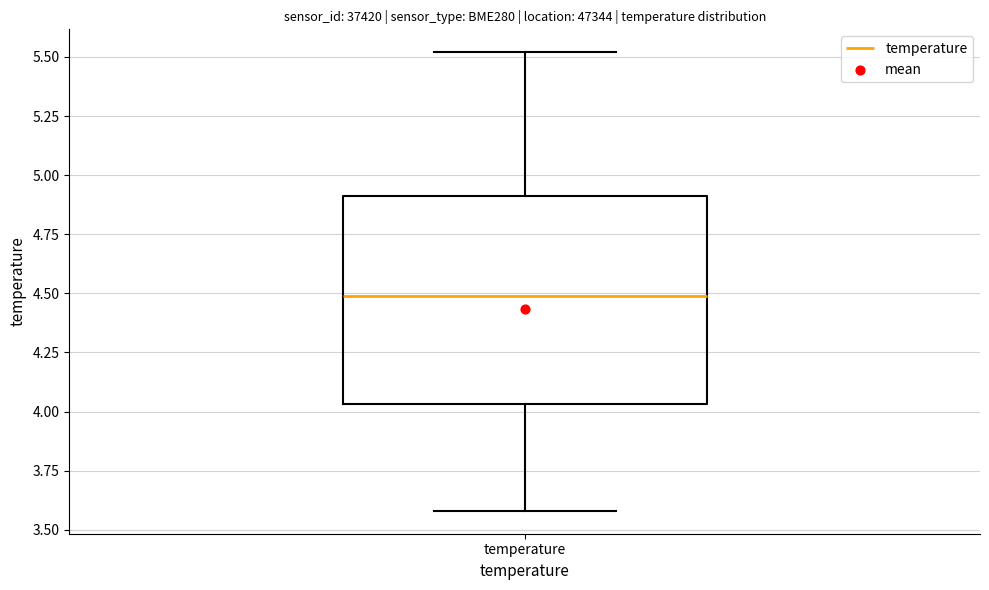

Transcribe this box plot: give where the median line is, the range the box spans, and where the two whiskers end, as read against the y-axis. The values are not printed on the chart, so give them approximately, as read against the axis.

median 4.50, box 4.05 to 4.90, whiskers 3.60 to 5.50